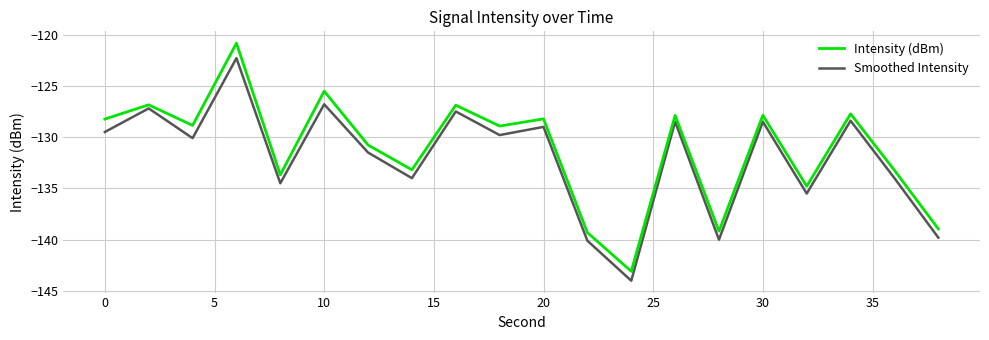

List the series in order of their peak value, highest first.

Intensity (dBm), Smoothed Intensity